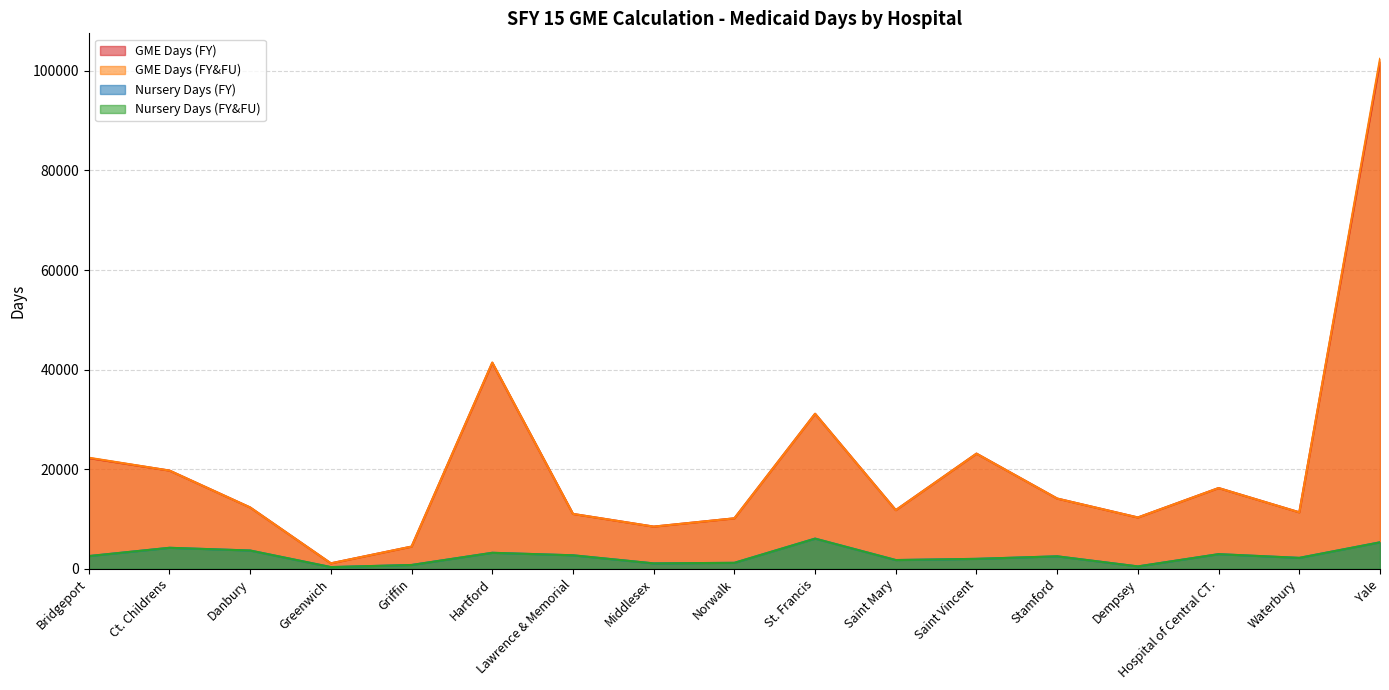

Reading right to left, extract all data points from this chart.

GME Days (FY): Yale=101799	Waterbury=11359	Hospital of Central CT.=16231	Dempsey=10323	Stamford=14122	Saint Vincent=23141	Saint Mary=11798	St. Francis=31144	Norwalk=10152	Middlesex=8489	Lawrence & Memorial=11037	Hartford=41378	Griffin=4478	Greenwich=1116	Danbury=12333	Ct. Childrens=19737	Bridgeport=22254
GME Days (FY&FU): Yale=102398	Waterbury=11359	Hospital of Central CT.=16231	Dempsey=10323	Stamford=14122	Saint Vincent=23141	Saint Mary=11798	St. Francis=31144	Norwalk=10154	Middlesex=8489	Lawrence & Memorial=11037	Hartford=41432	Griffin=4484	Greenwich=1117	Danbury=12333	Ct. Childrens=19742	Bridgeport=22321
Nursery Days (FY): Yale=5334	Waterbury=2210	Hospital of Central CT.=2956	Dempsey=495	Stamford=2523	Saint Vincent=2014	Saint Mary=1773	St. Francis=6077	Norwalk=1217	Middlesex=1104	Lawrence & Memorial=2729	Hartford=3231	Griffin=784	Greenwich=360	Danbury=3687	Ct. Childrens=4230	Bridgeport=2571
Nursery Days (FY&FU): Yale=5334	Waterbury=2210	Hospital of Central CT.=2958	Dempsey=495	Stamford=2523	Saint Vincent=2014	Saint Mary=1773	St. Francis=6077	Norwalk=1217	Middlesex=1104	Lawrence & Memorial=2729	Hartford=3231	Griffin=784	Greenwich=360	Danbury=3687	Ct. Childrens=4236	Bridgeport=2573